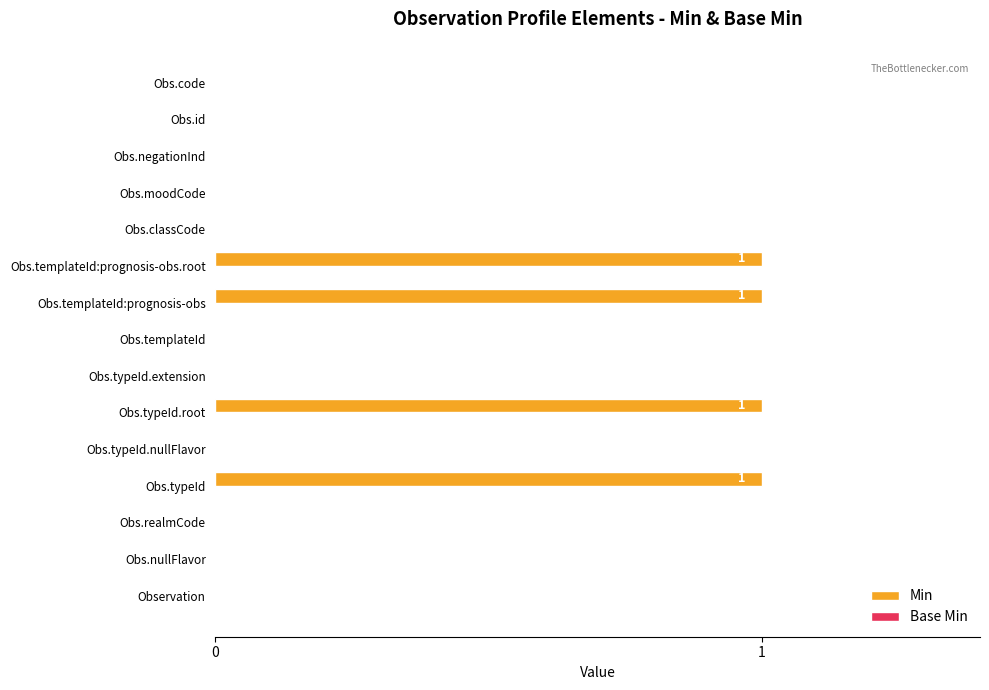

Which has a higher value, Obs.typeId or Observation?

Obs.typeId